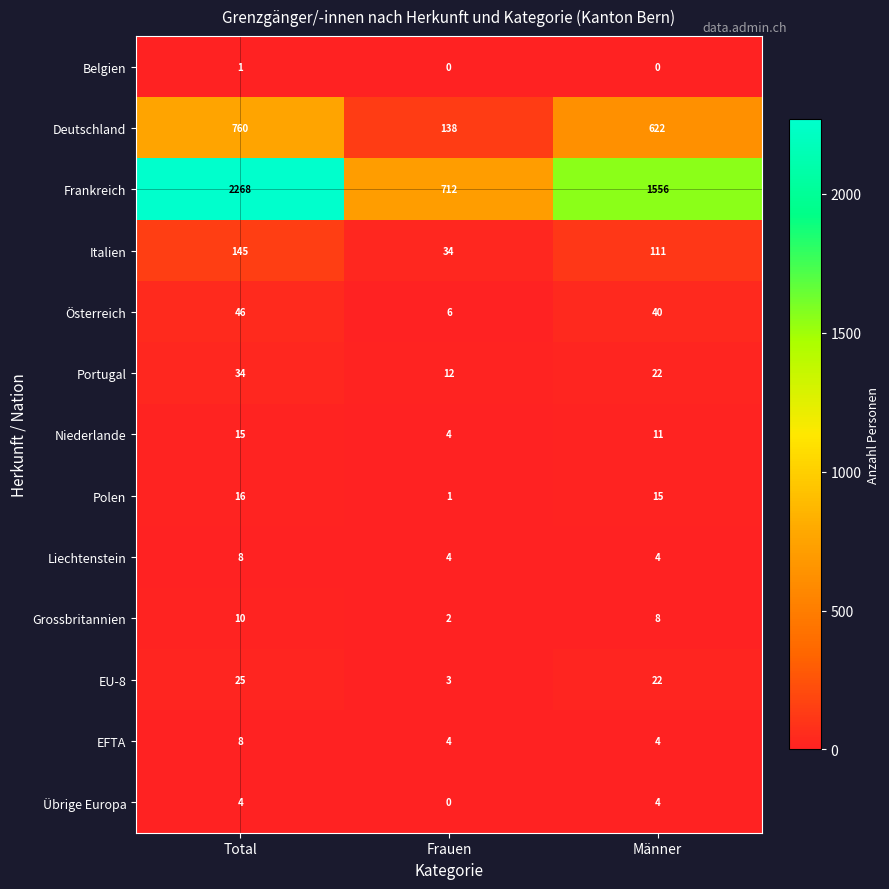

At how many categories does at least one series exceed 1358?

2